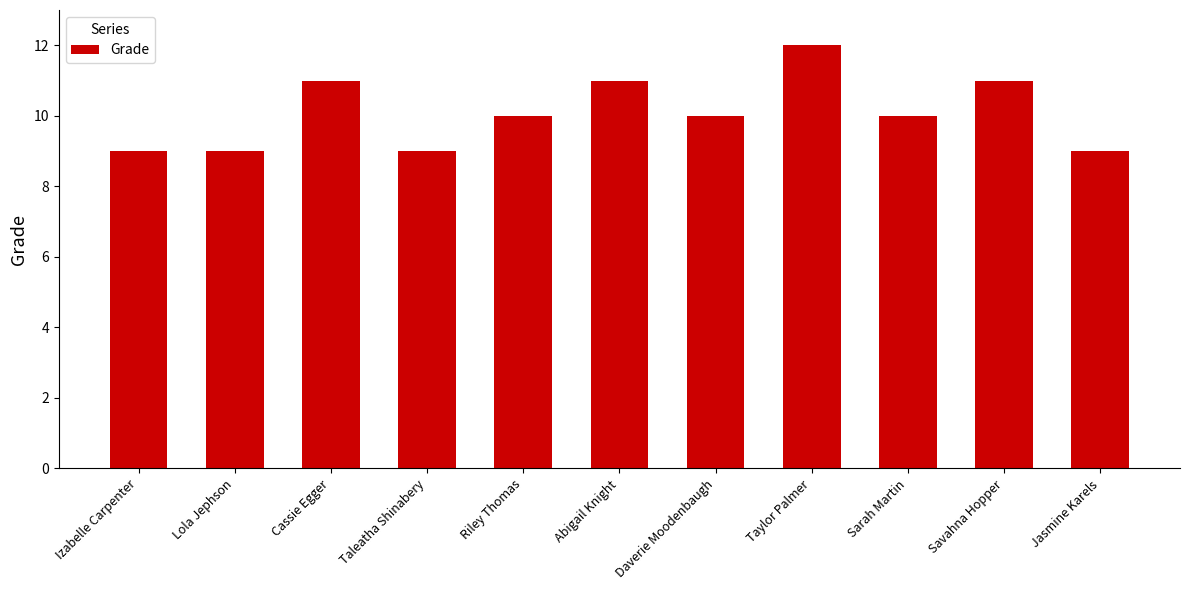

What is the average value?

10